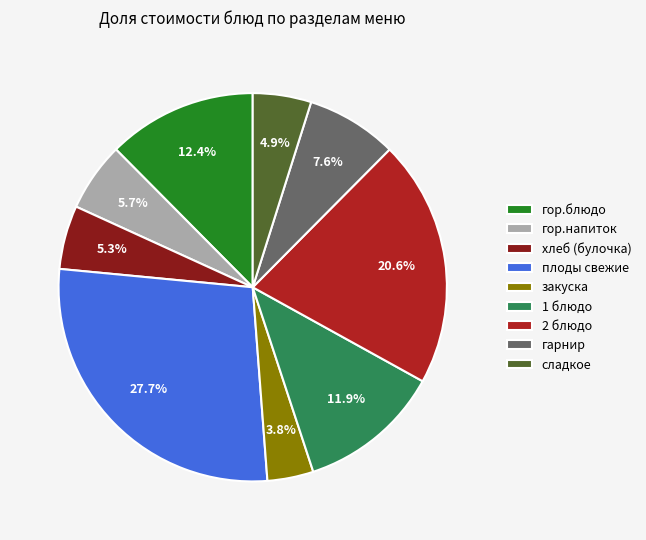

Does гор.блюдо represent more than half of the total?

No